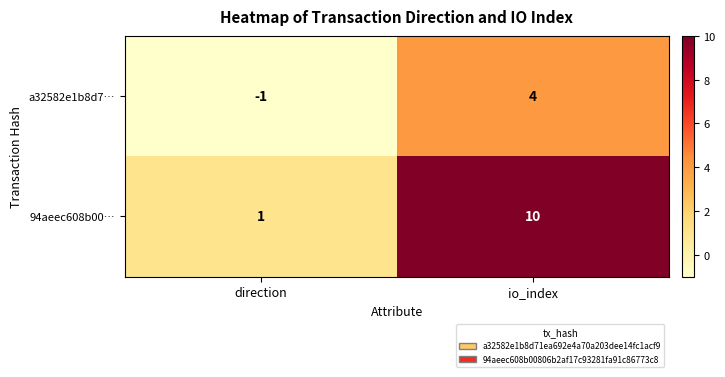

The a32582e1b8d7… series shows -1 at direction. True or false?

True